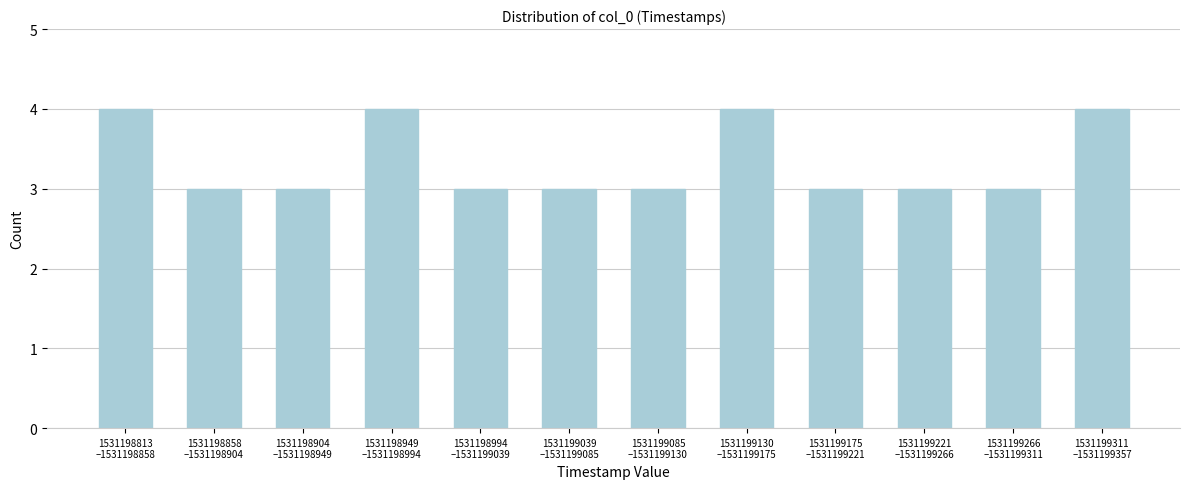

Reading right to left, list all the values displayed in this chart.

4	3	3	3	4	3	3	3	4	3	3	4